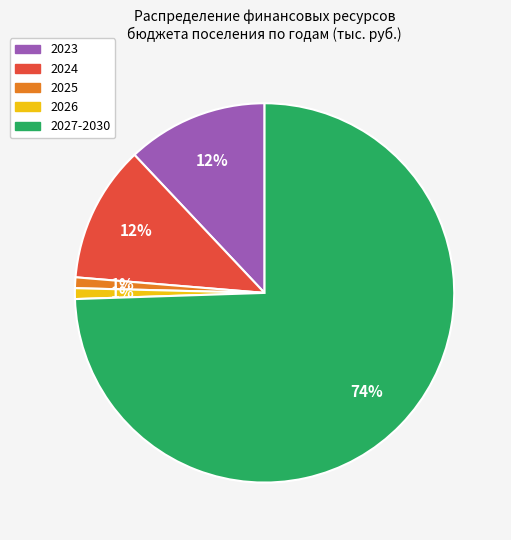

To the nearest percent, what portion does 2023 represent?

12%